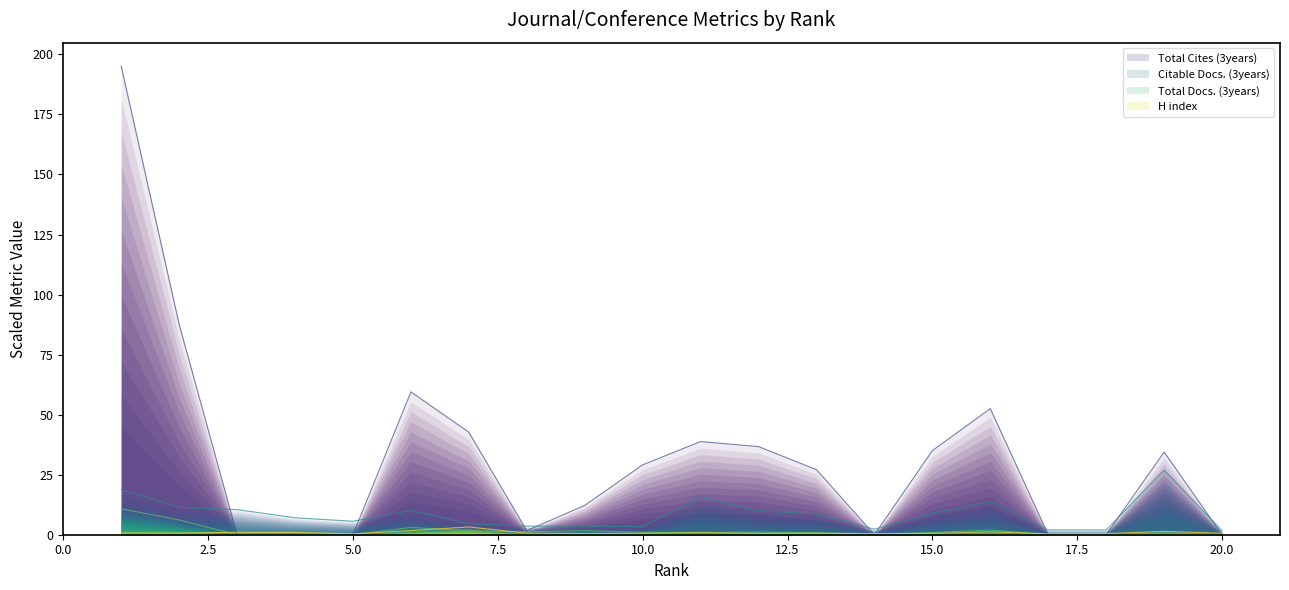

Reading left to right, what are all the values shown in this chart?

Total Cites (3years): 195.1	87.6	0.0	0.0	0.0	59.5	42.7	1.7	12.2	29.1	38.8	36.7	27.1	0.0	35.0	52.5	0.0	0.0	34.4	0.0
Citable Docs. (3years): 18.8	11.4	10.5	7.1	5.6	10.1	4.5	3.6	3.5	3.3	15.6	10.0	8.6	2.3	9.0	13.8	2.0	2.0	27.0	1.7
Total Docs. (3years): 10.8	6.1	0.0	0.0	0.0	3.0	1.6	1.2	1.7	1.0	0.9	1.1	0.9	0.0	0.9	1.9	0.0	0.0	0.8	0.0
H index: 0.7	0.7	1.0	1.0	0.4	1.7	3.2	0.6	0.5	0.6	0.8	0.5	0.6	0.5	0.6	1.2	0.4	0.5	1.4	0.6